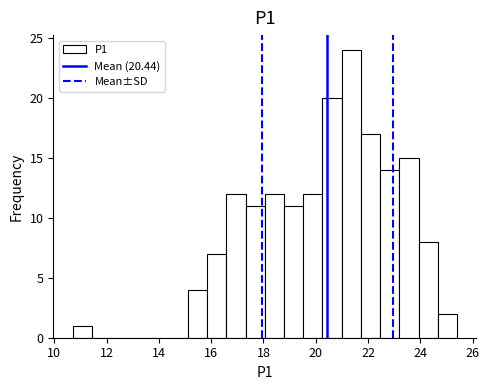

Read against the x-axis, roughly where is the centre of the tallest bar?

21.4